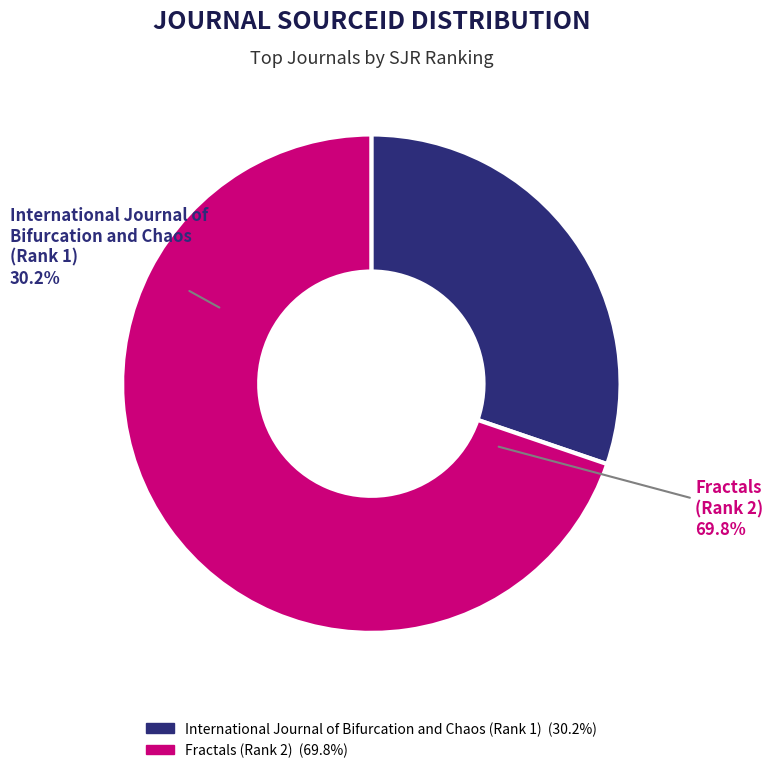

Which slice is the smallest?

International Journal of Bifurcation and Chaos (Rank 1)